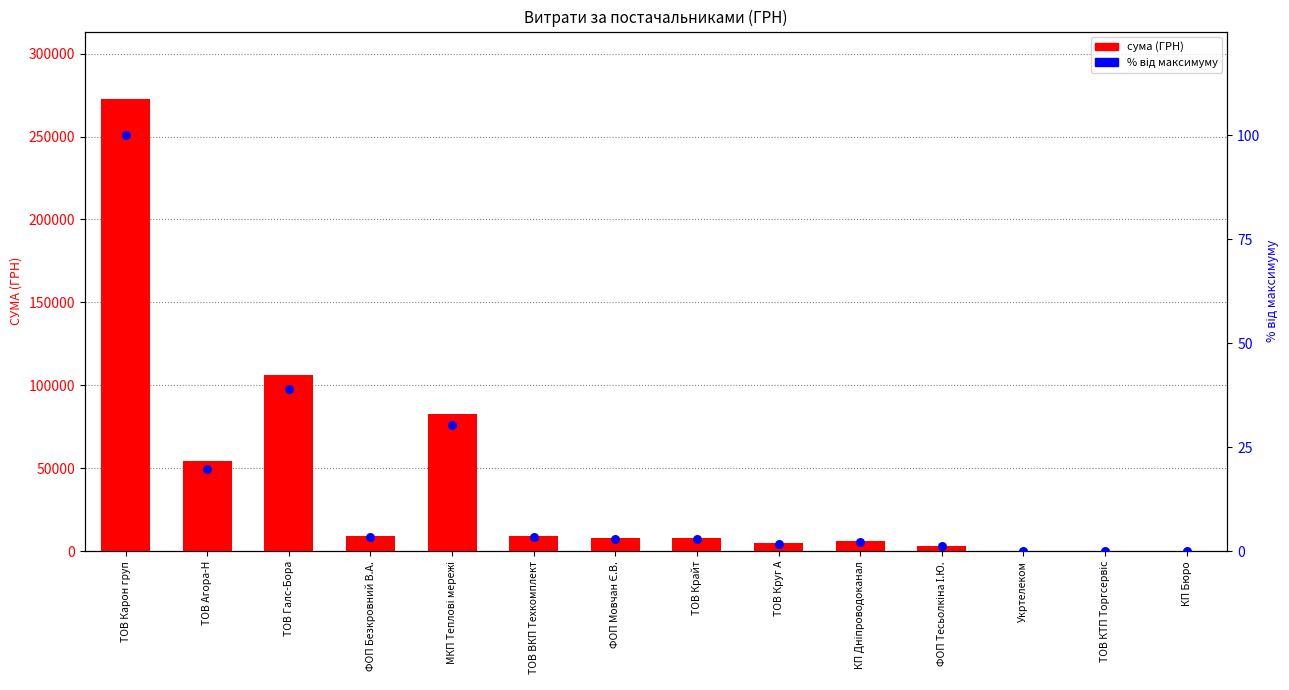

At which category is the sum across all series the highest?

ТОВ Карон груп